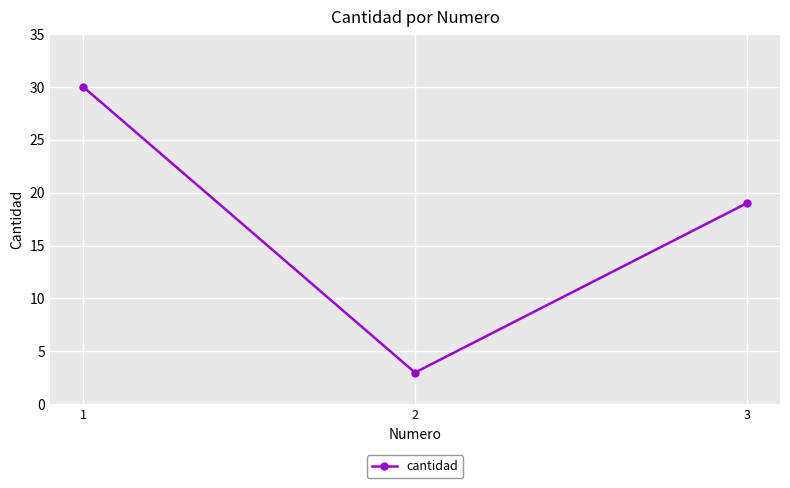

How many lines are shown in the chart?

1